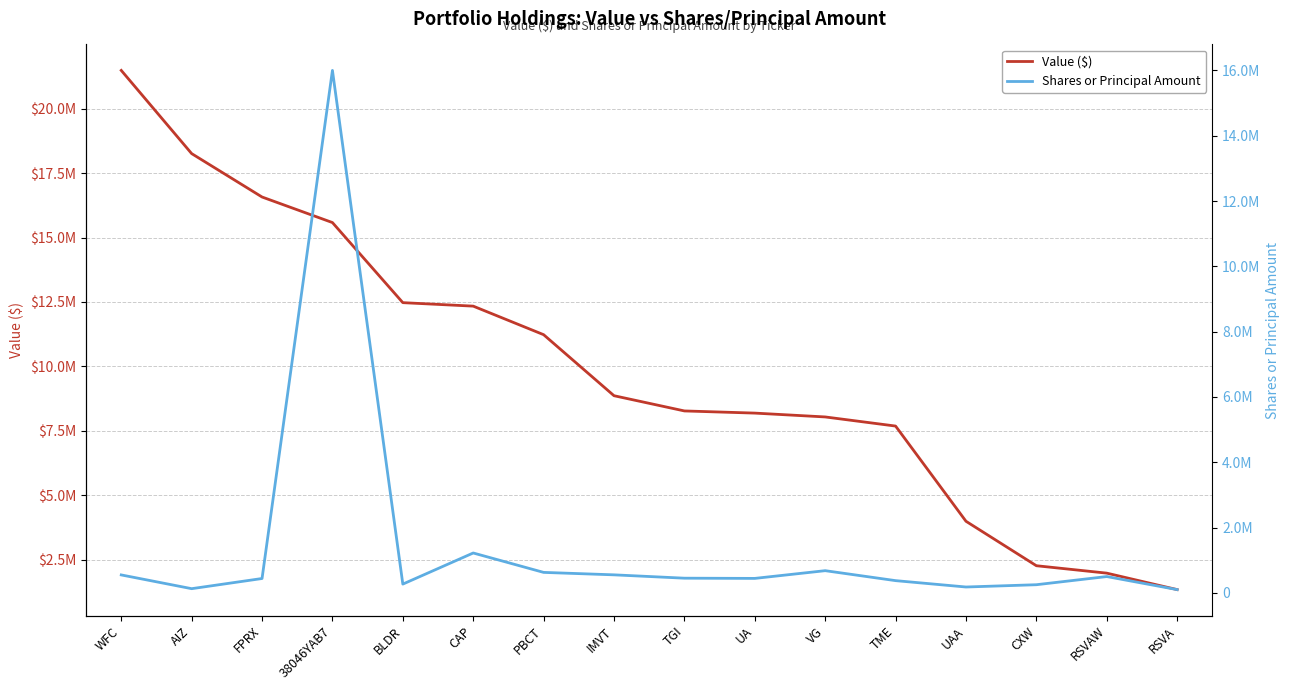

Reading right to left, transcribe all the data shown in this chart.

Value ($): RSVA=1336000	RSVAW=1975000	CXW=2263000	UAA=3989000	TME=7684000	VG=8038000	UA=8187000	TGI=8271000	IMVT=8862000	PBCT=11231000	CAP=12339000	BLDR=12474000	38046YAB7=15583000	FPRX=16575000	AIZ=18260000	WFC=21489000
Shares or Principal Amount: RSVA=100340	RSVAW=500000	CXW=250000	UAA=180000	TME=375000	VG=680000	UA=443500	TGI=450000	IMVT=552497	PBCT=627454	CAP=1221671	BLDR=269003	38046YAB7=16000000	FPRX=440000	AIZ=128800	WFC=550000